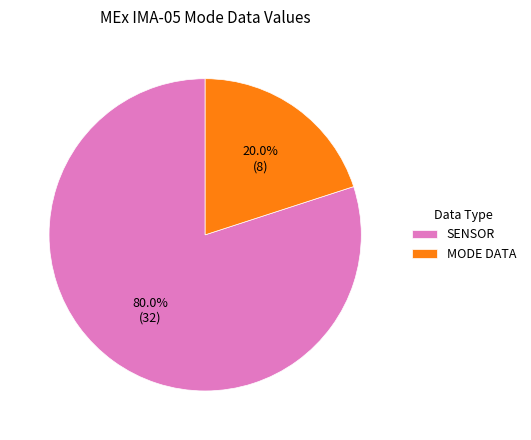

To the nearest percent, what is the difference between the largest and smallest slice percentages?

60%